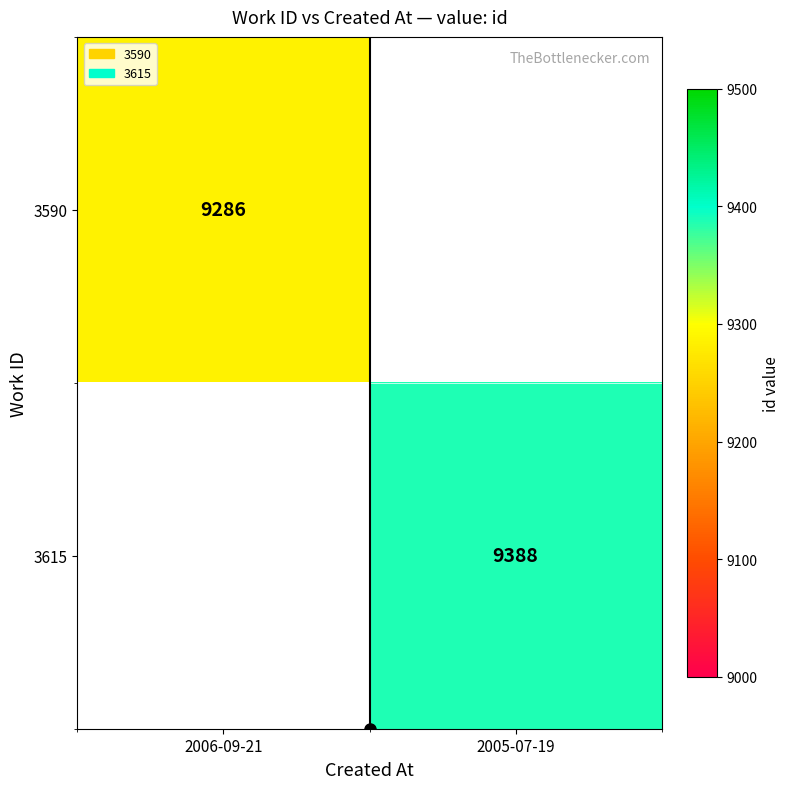

Is it true that 3590 equals 9286 at 2006-09-21?

True